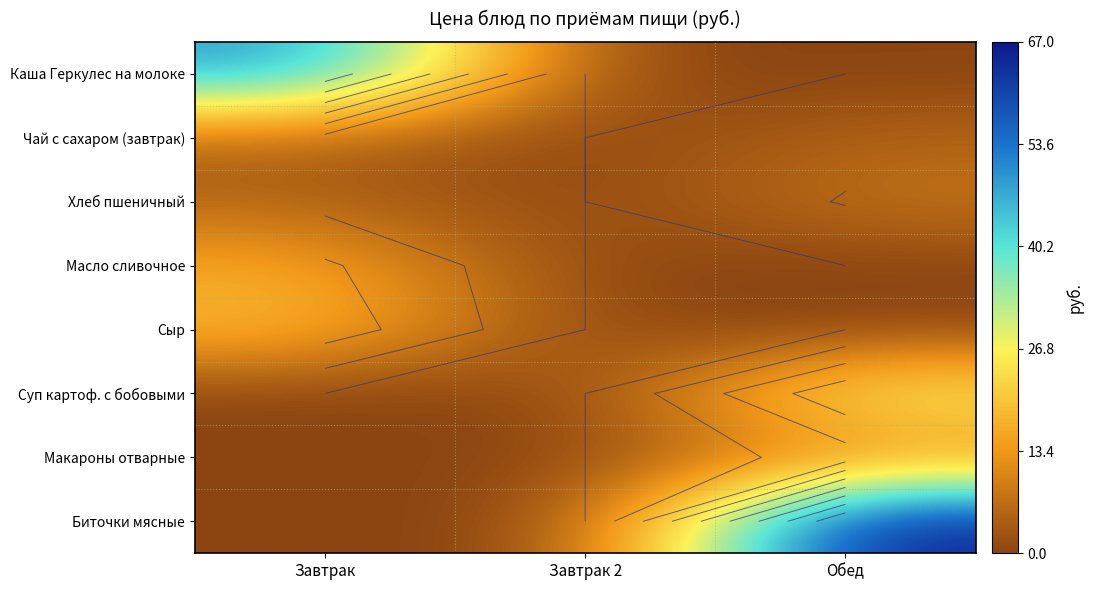

Count the number of categories in the chart.

3